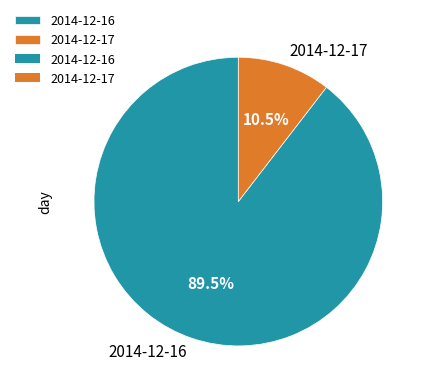

Which slice represents more than half of the pie?

2014-12-16